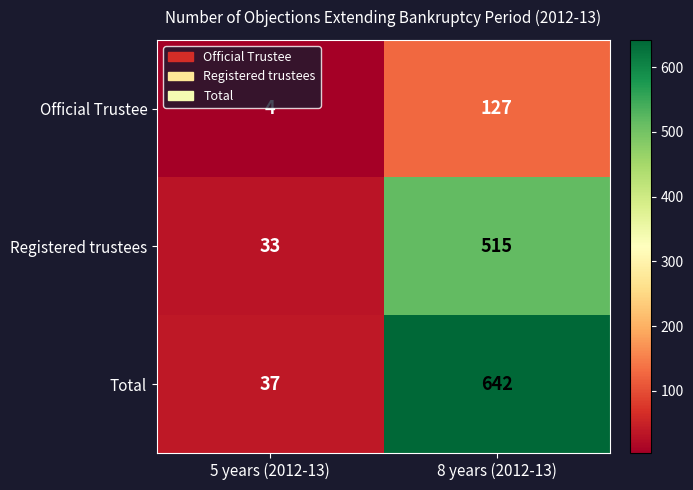

At which category does the chart reach its minimum across all series?

5 years (2012-13)